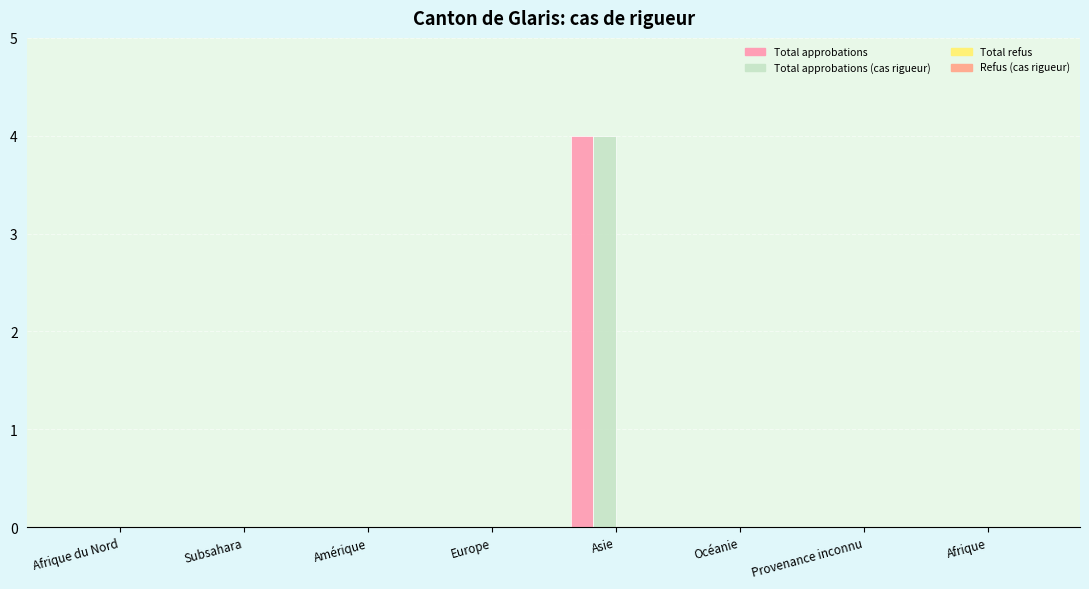

Reading left to right, extract all data points from this chart.

Total approbations: 0	0	0	0	4	0	0	0
Total approbations (cas rigueur): 0	0	0	0	4	0	0	0
Total refus: 0	0	0	0	0	0	0	0
Refus (cas rigueur): 0	0	0	0	0	0	0	0